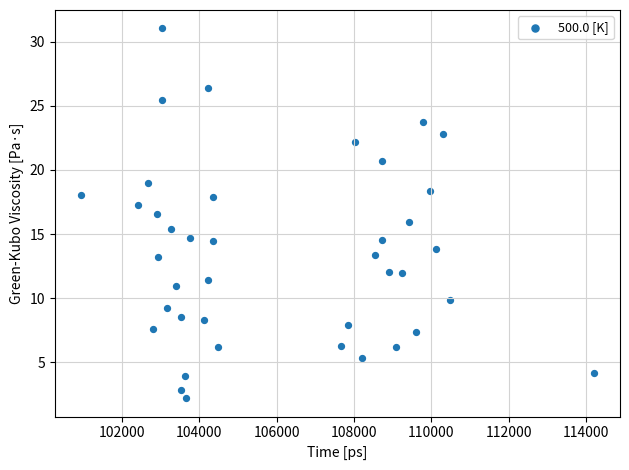

What is the range of X values (max minus min)?

13280.0